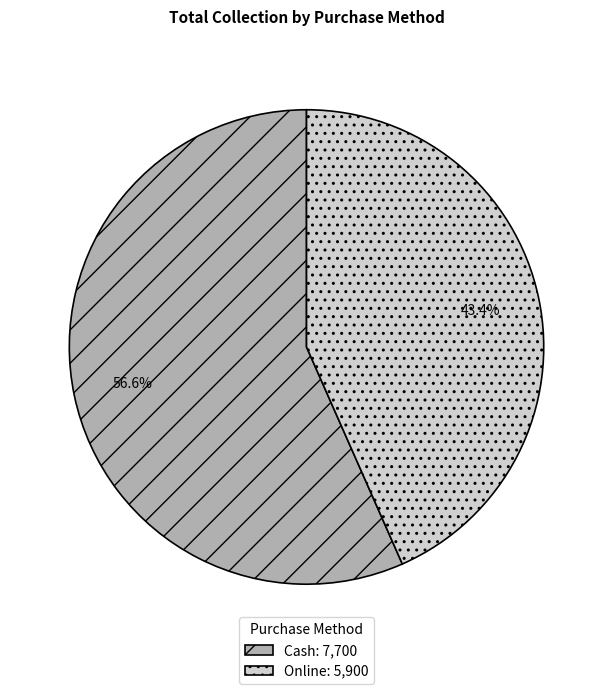

Which category accounts for the majority?

Cash